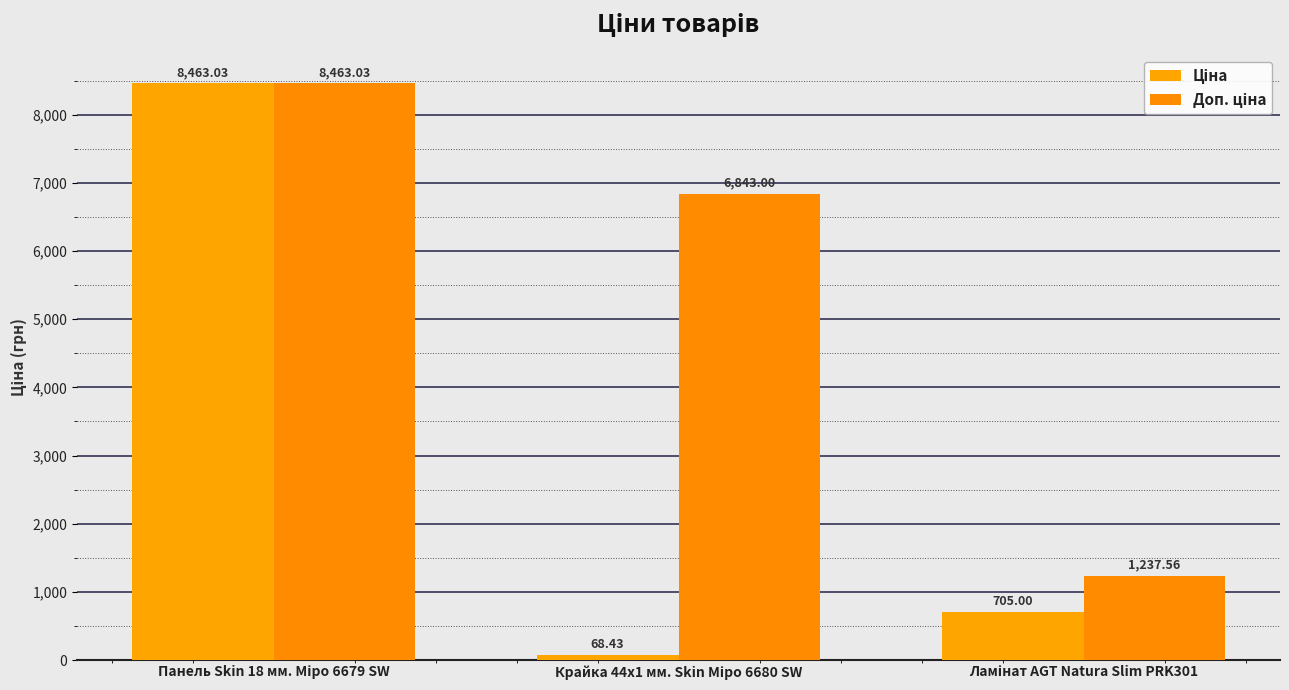

What value does the Доп. ціна series have at Крайка 44x1 мм. Skin Міро 6680 SW?

6843.0